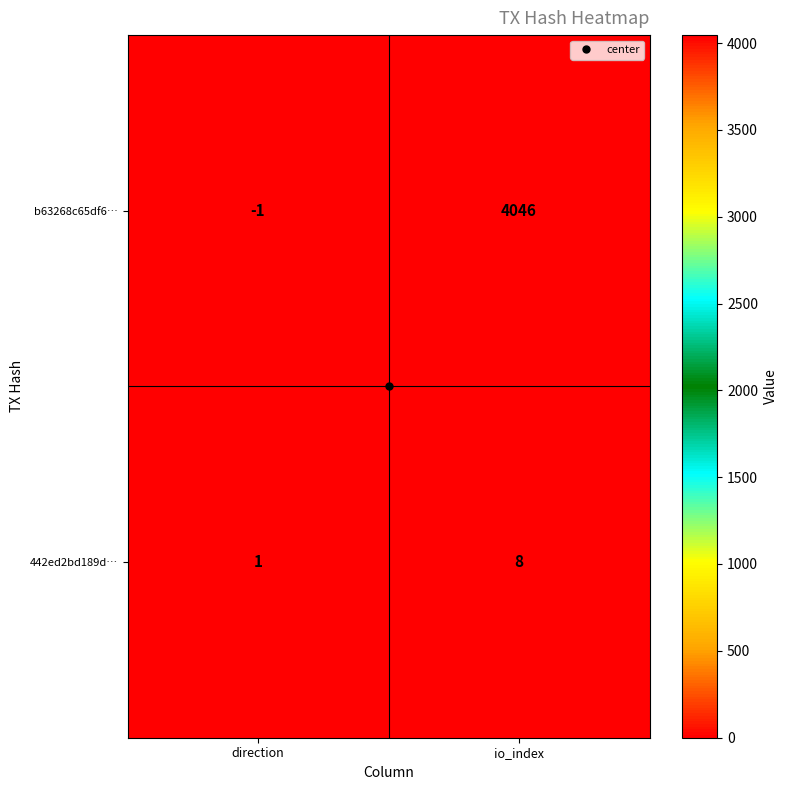

What is the smallest value displayed?

-1